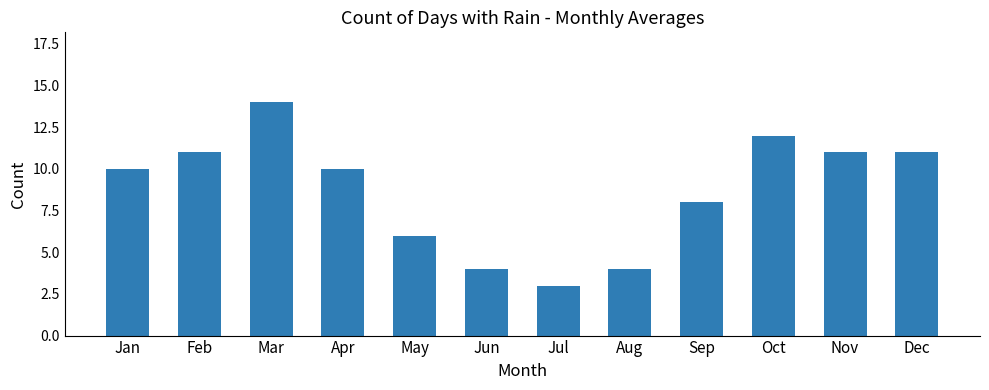

Approximately how many times larger is the value at Jan compared to Mar?

0.7